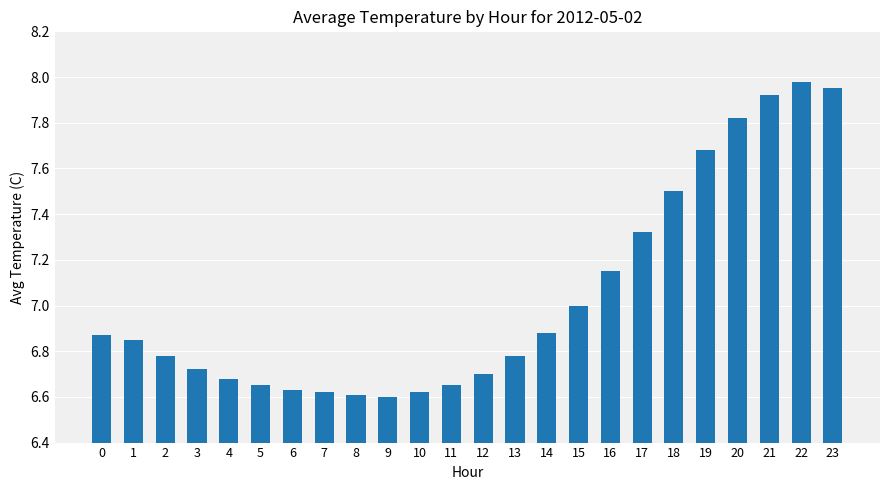

True or false: the data shows 1.7 at 0.

False